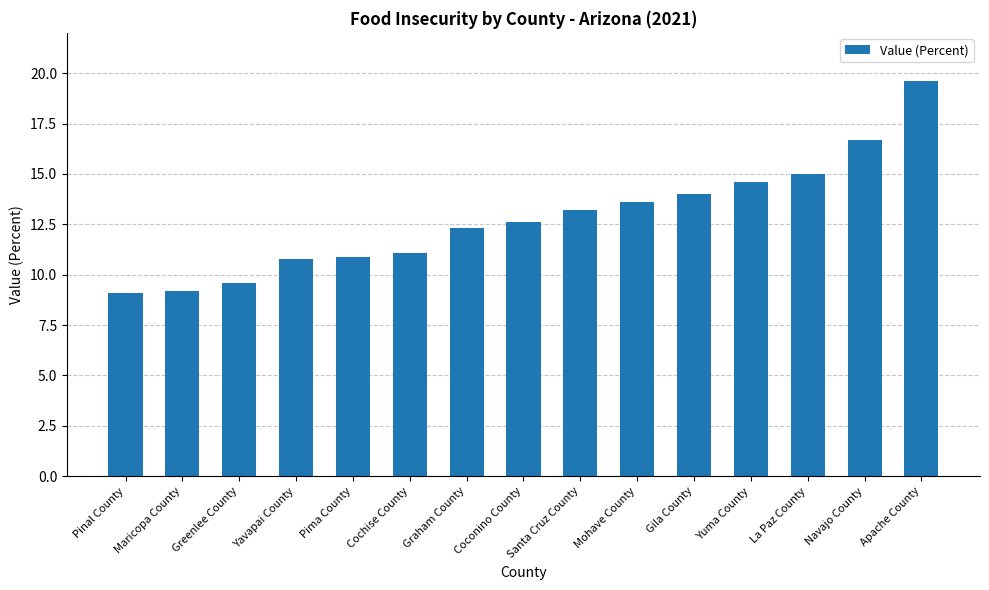

True or false: the data shows 8.8 at Apache County.

False